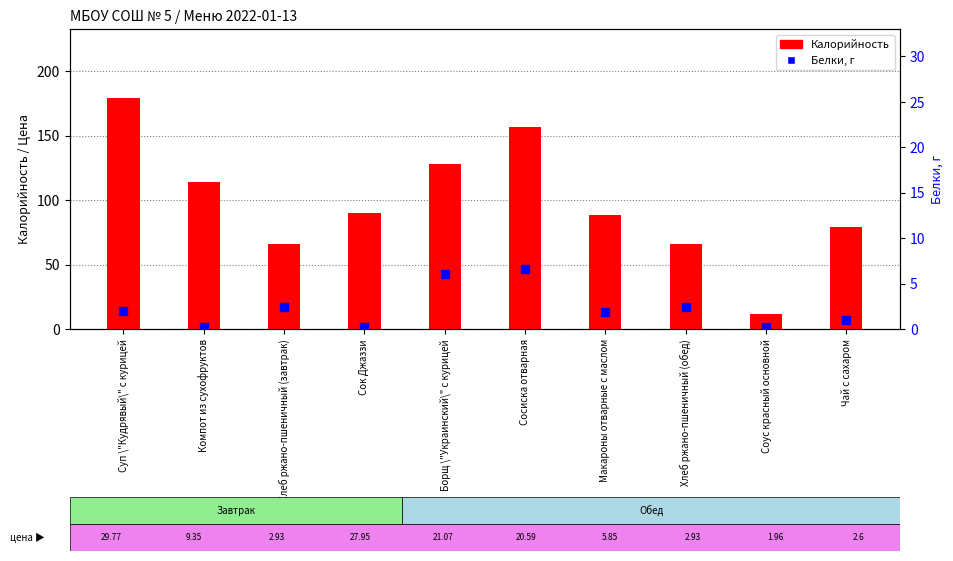

Which series has the widest spread of Y values?

Калорийность